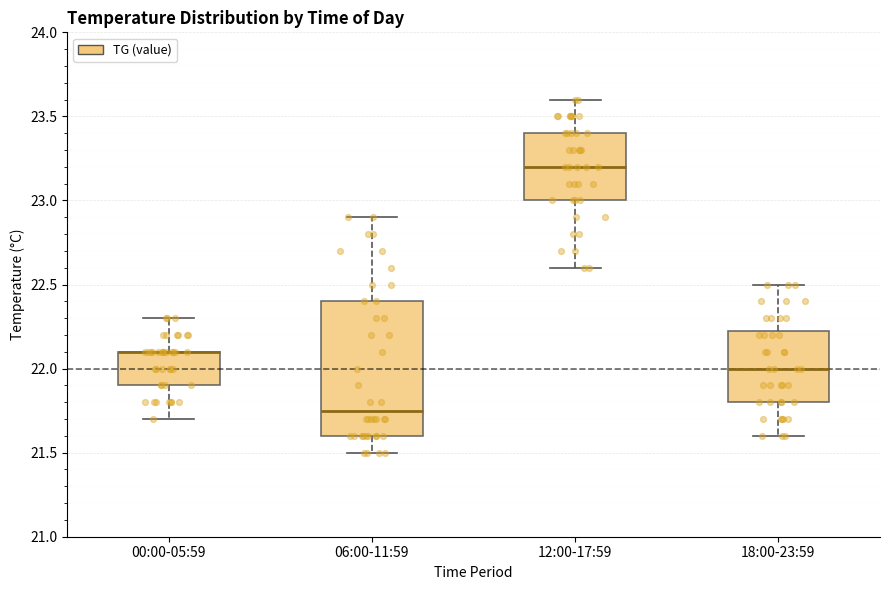

Reading left to right, read every box against the y-axis: the position of its median line, the range the box covers, and the ends of its whiskers. The values are not printed on the chart, so give them approximately, as read against the axis.

00:00-05:59: median 22.10 (drawn on the box's upper edge), box 21.90 to 22.10, whiskers 21.70 to 22.30
06:00-11:59: median 21.75, box 21.60 to 22.40, whiskers 21.50 to 22.90
12:00-17:59: median 23.20, box 23.00 to 23.40, whiskers 22.60 to 23.60
18:00-23:59: median 22.00, box 21.80 to 22.25, whiskers 21.60 to 22.50